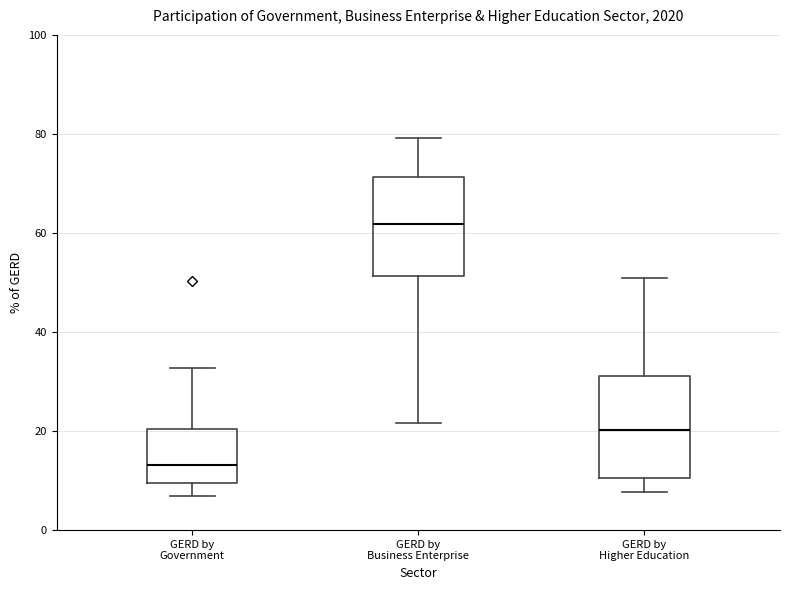

Reading left to right, transcribe this box plot: for each box, give where its median line is, the range the box spans, and where its two whiskers end, as read against the y-axis. The values are not printed on the chart, so give them approximately, as read against the axis.

GERD by Government: median 14, box 10 to 20, whiskers 6 to 32
GERD by Business Enterprise: median 62, box 52 to 72, whiskers 22 to 80
GERD by Higher Education: median 20, box 10 to 32, whiskers 8 to 50